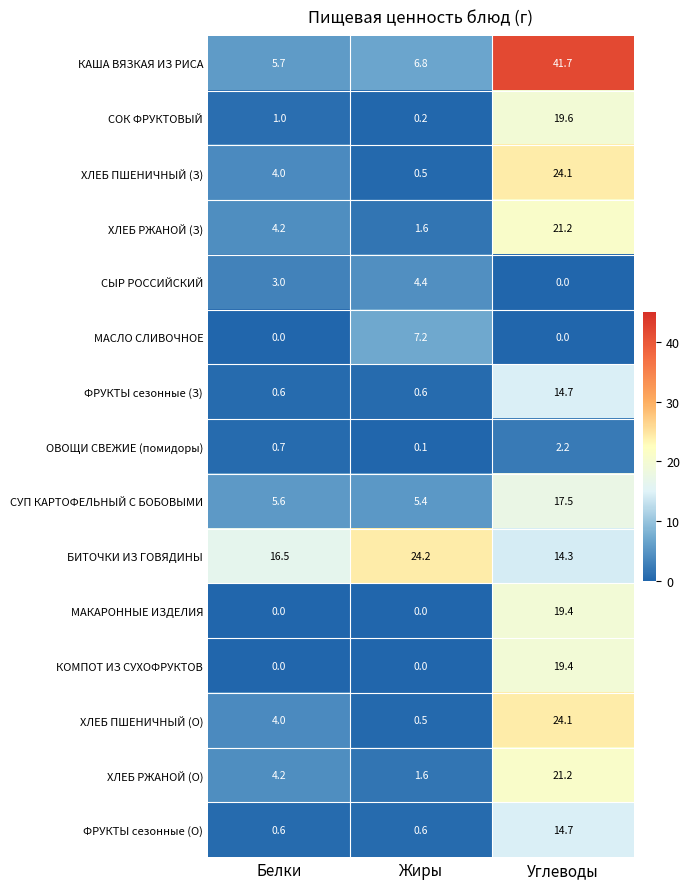

Count the number of data series in this chart.

15